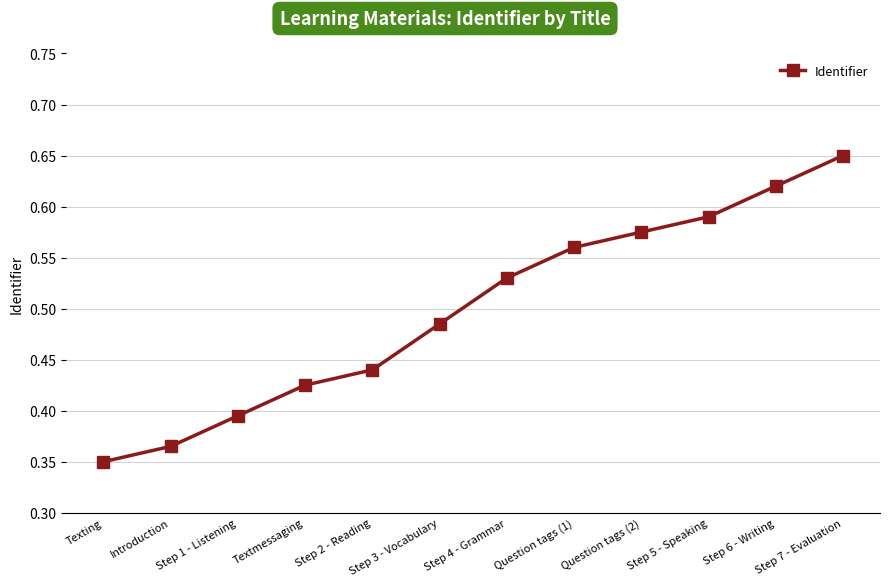

What is the sum of all values?

6.0